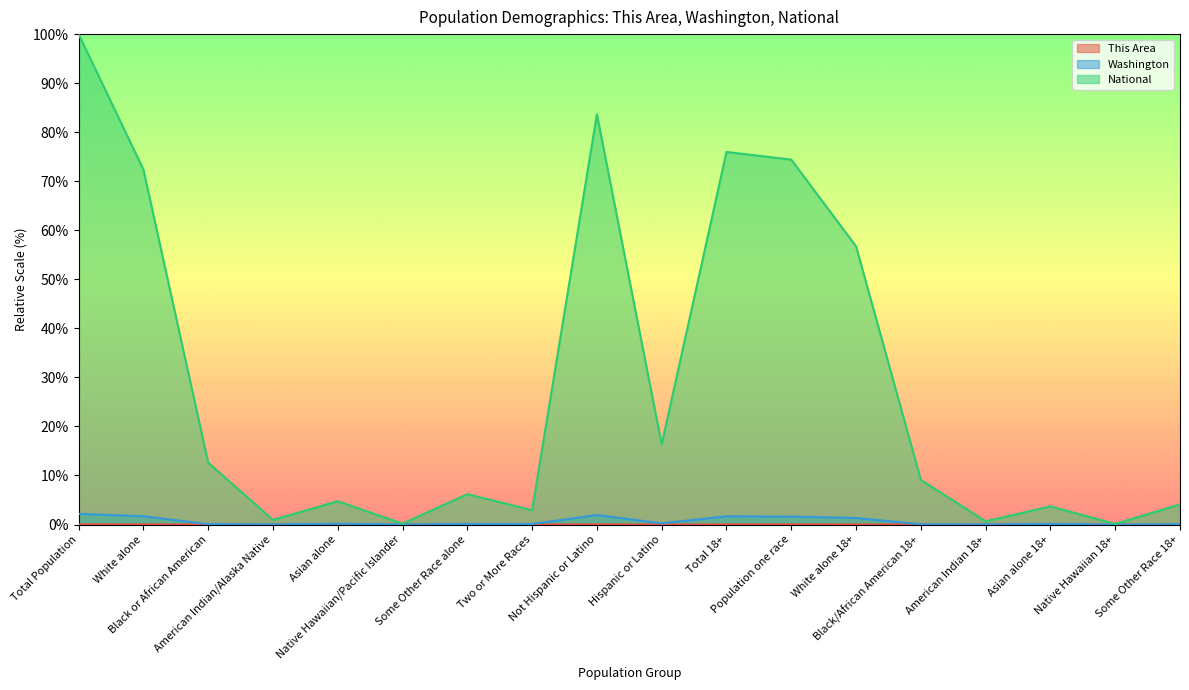

In Washington, how many points are lower than both neighbors (excluding endpoints)?

6